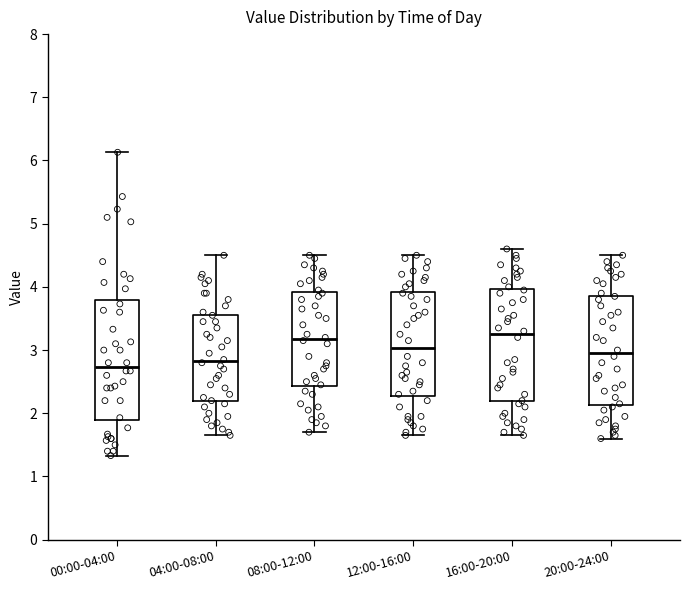

Reading left to right, transcribe this box plot: for each box, give where its median line is, the range the box spans, and where its two whiskers end, as read against the y-axis. The values are not printed on the chart, so give them approximately, as read against the axis.

00:00-04:00: median 2.7, box 1.9 to 3.8, whiskers 1.3 to 6.1
04:00-08:00: median 2.8, box 2.2 to 3.6, whiskers 1.7 to 4.5
08:00-12:00: median 3.2, box 2.4 to 3.9, whiskers 1.7 to 4.5
12:00-16:00: median 3.0, box 2.3 to 3.9, whiskers 1.7 to 4.5
16:00-20:00: median 3.3, box 2.2 to 4.0, whiskers 1.7 to 4.6
20:00-24:00: median 3.0, box 2.1 to 3.9, whiskers 1.6 to 4.5